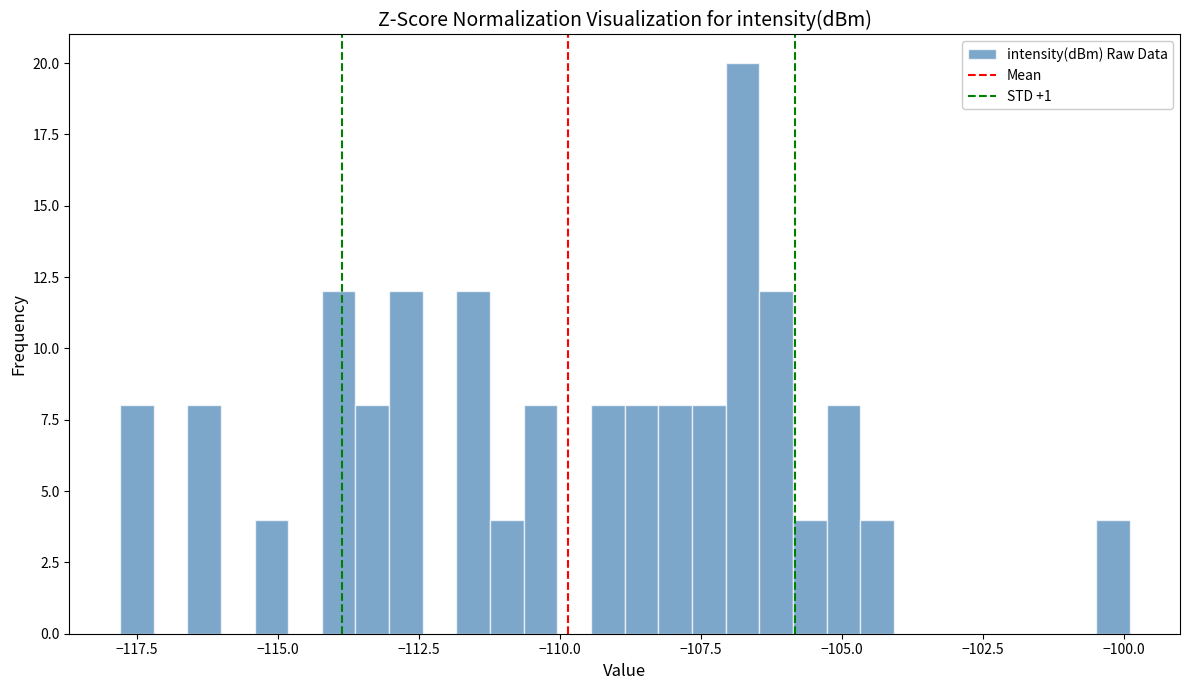

Around what value on the x-axis is the tallest bar? Give the approximate position of its centre, as read against the axis.

-107.0